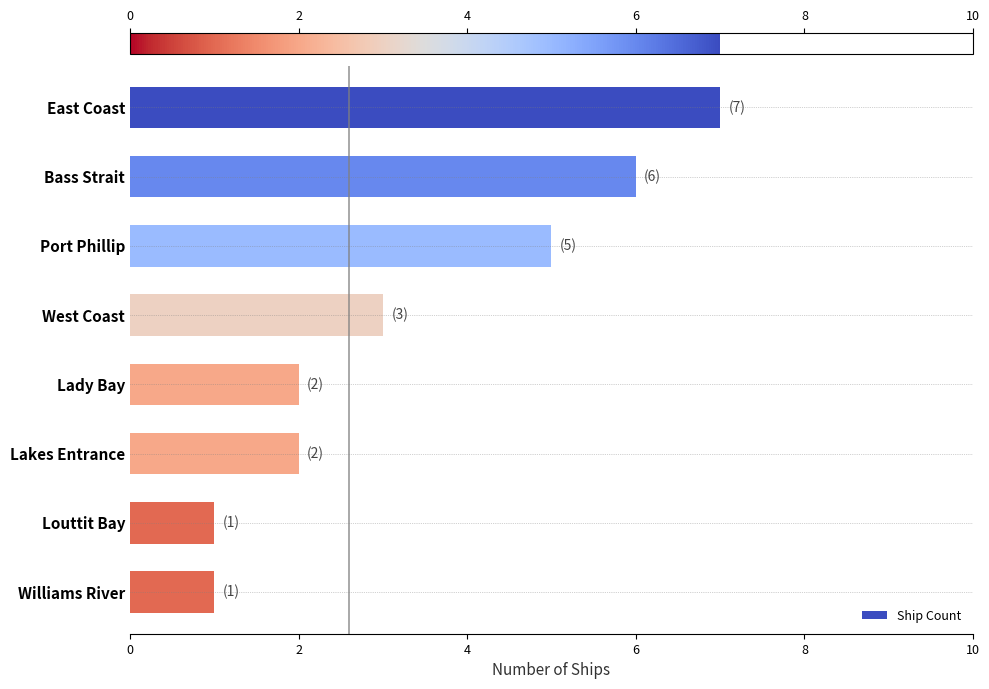

Which has a higher value, West Coast or Williams River?

West Coast